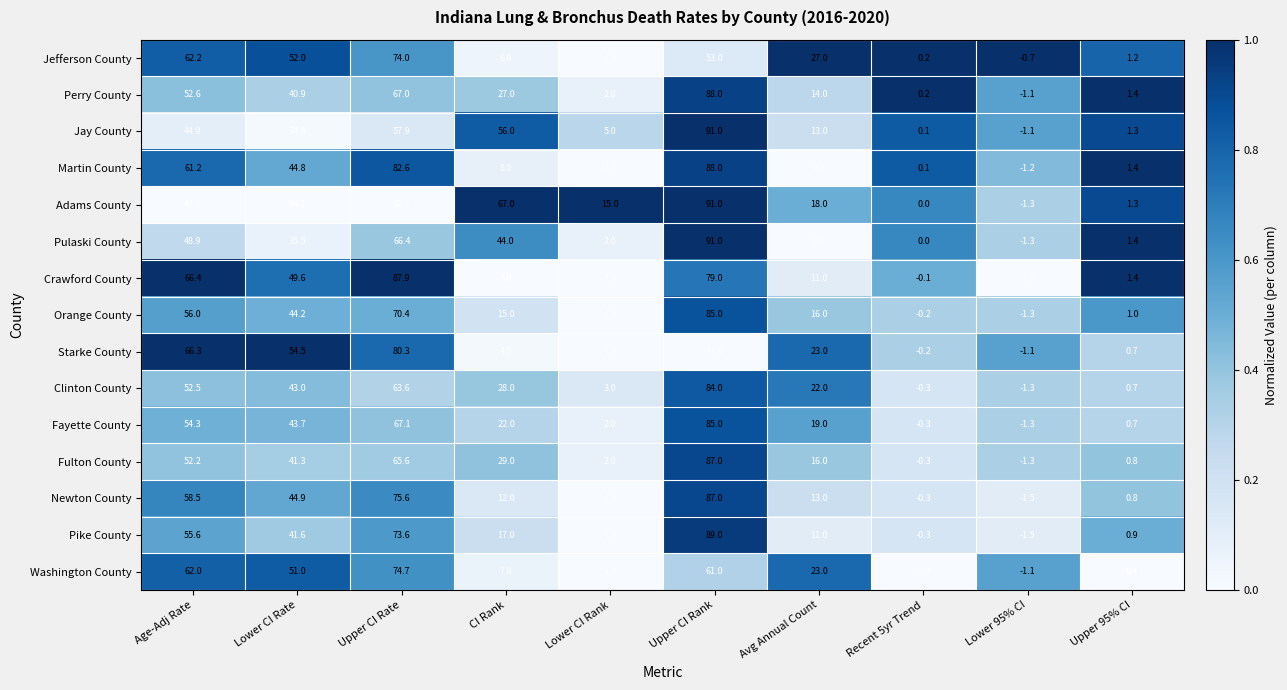

At which label is Pulaski County closest to 44?

CI Rank